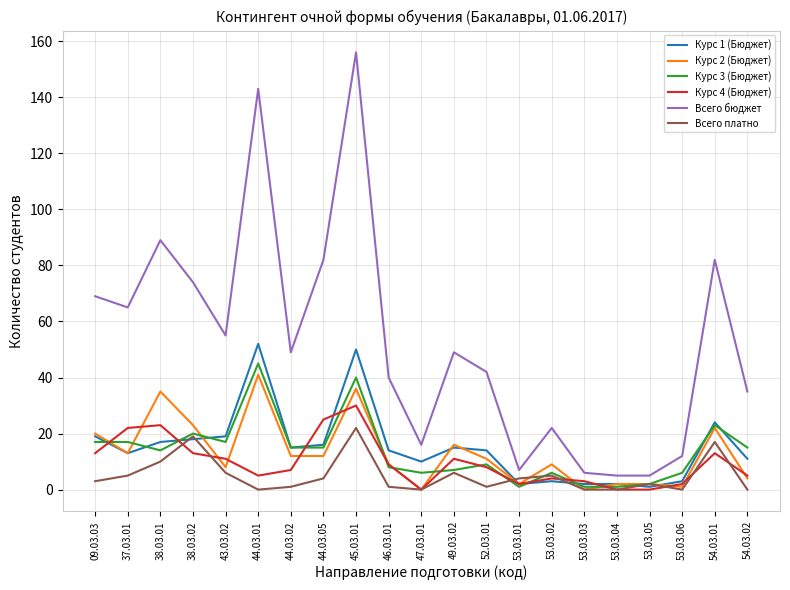

What is the spread (max minus min) of values at 43.03.02?

49